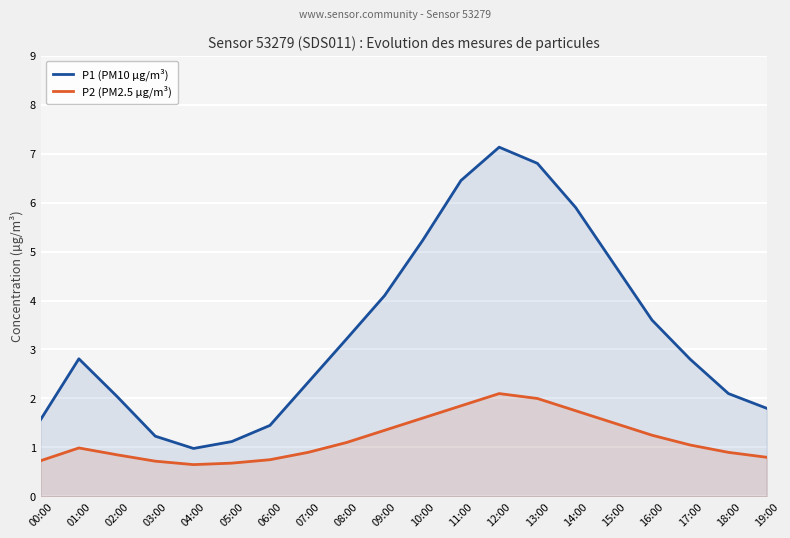

How many data points in P2 (PM2.5 µg/m³) are less than 1?

10